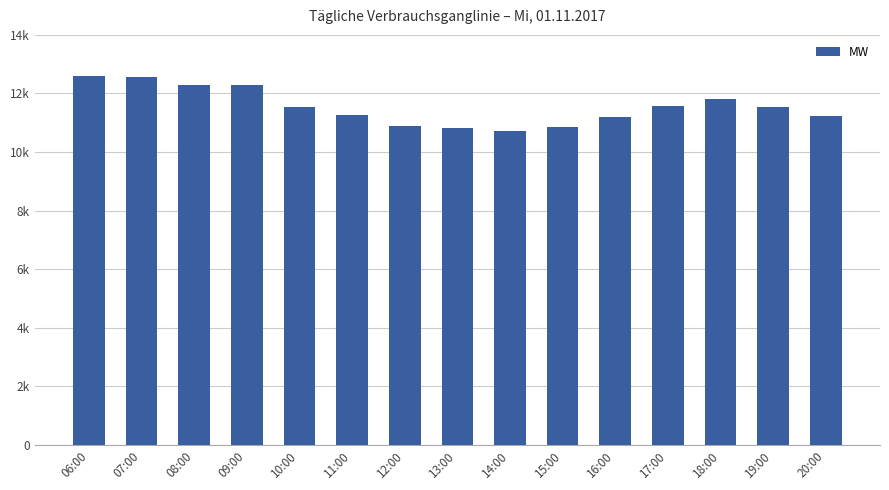

Where does the data first go above 11532?

06:00